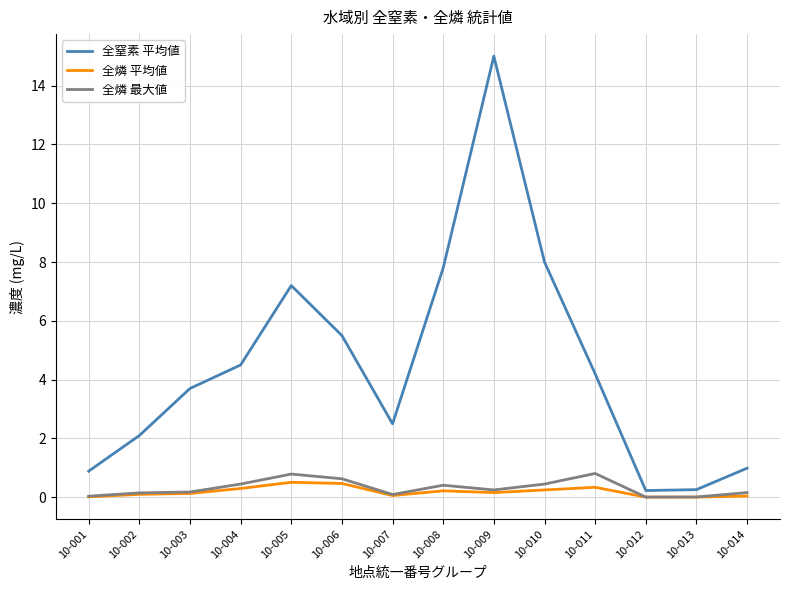

True or false: 全窒素 平均値 and 全燐 平均値 intersect in this chart.

False